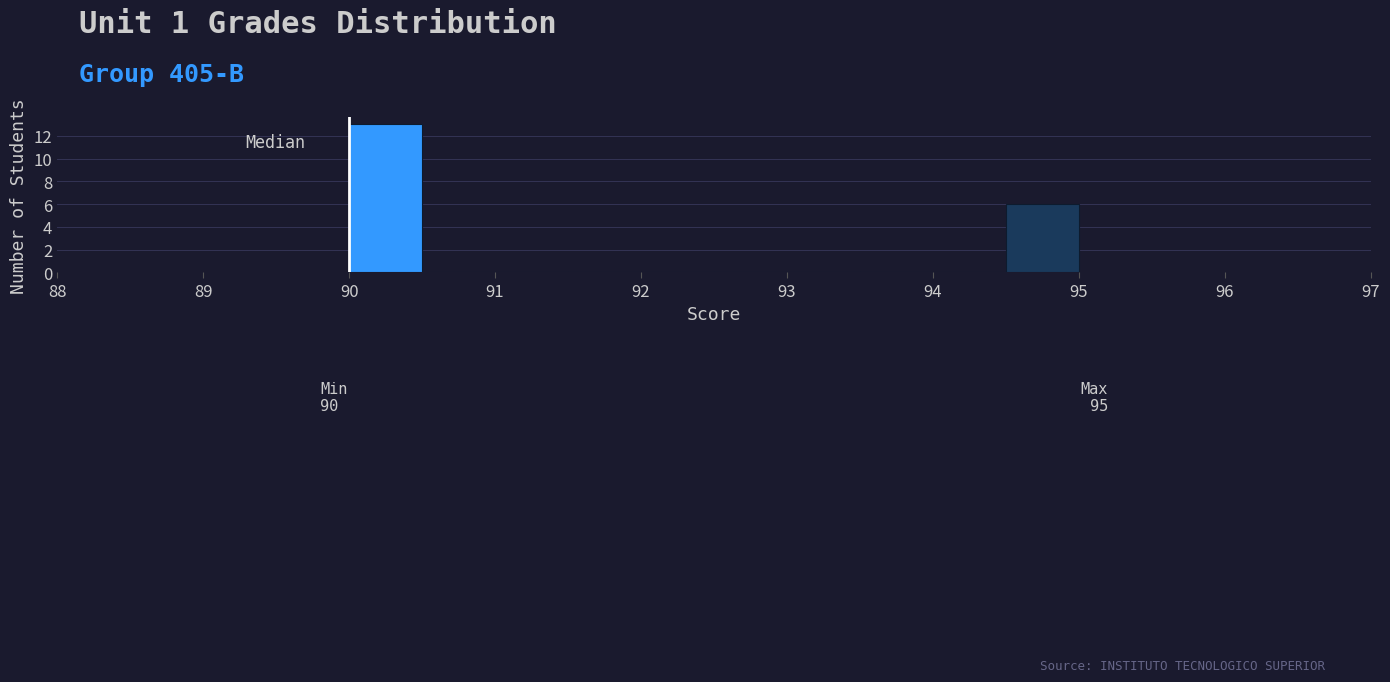

Over which range of the x-axis is the bar tallest?

90.0 to 90.5